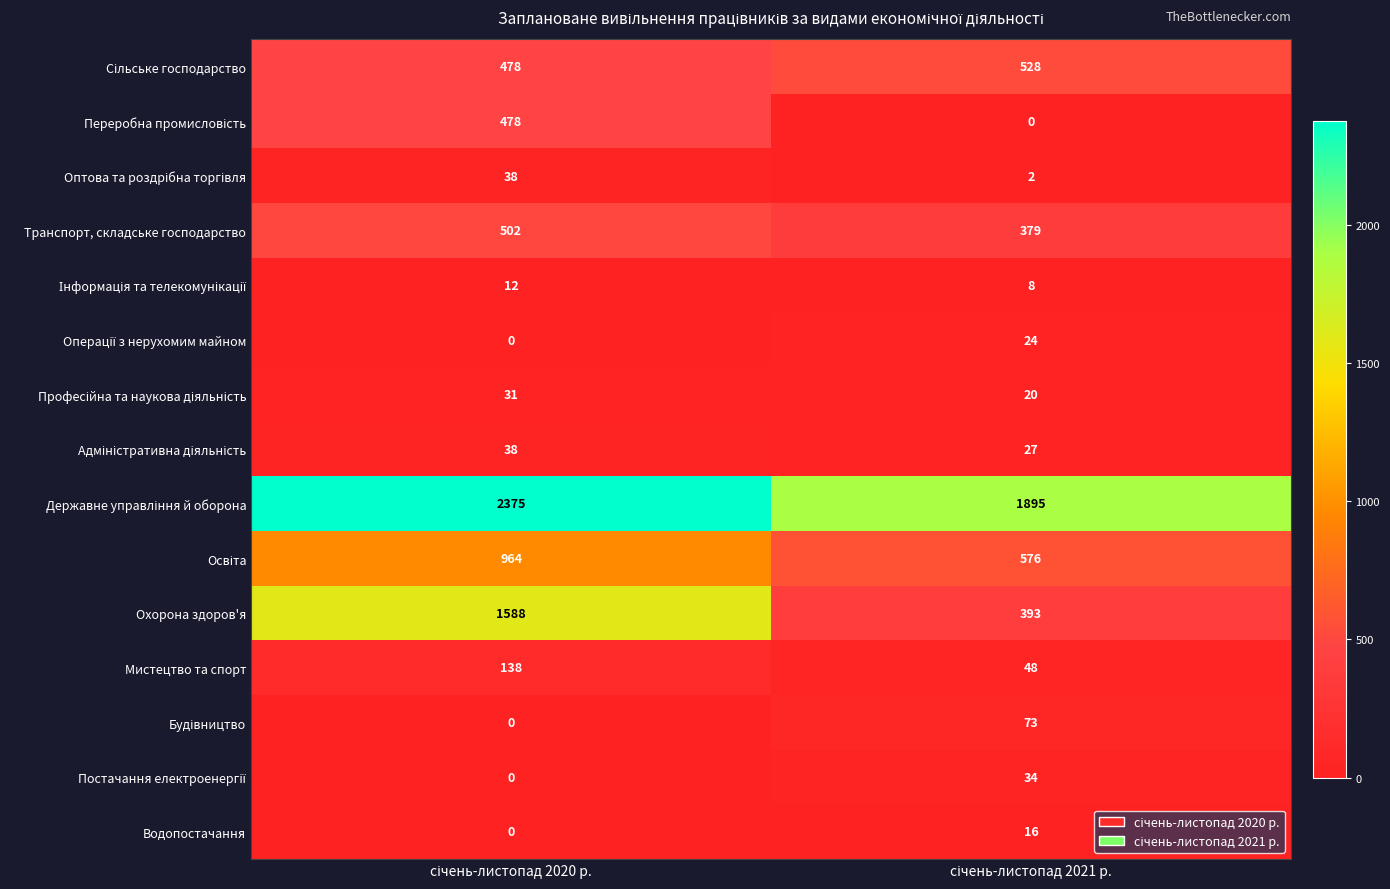

What is the maximum value shown in the chart?

2375